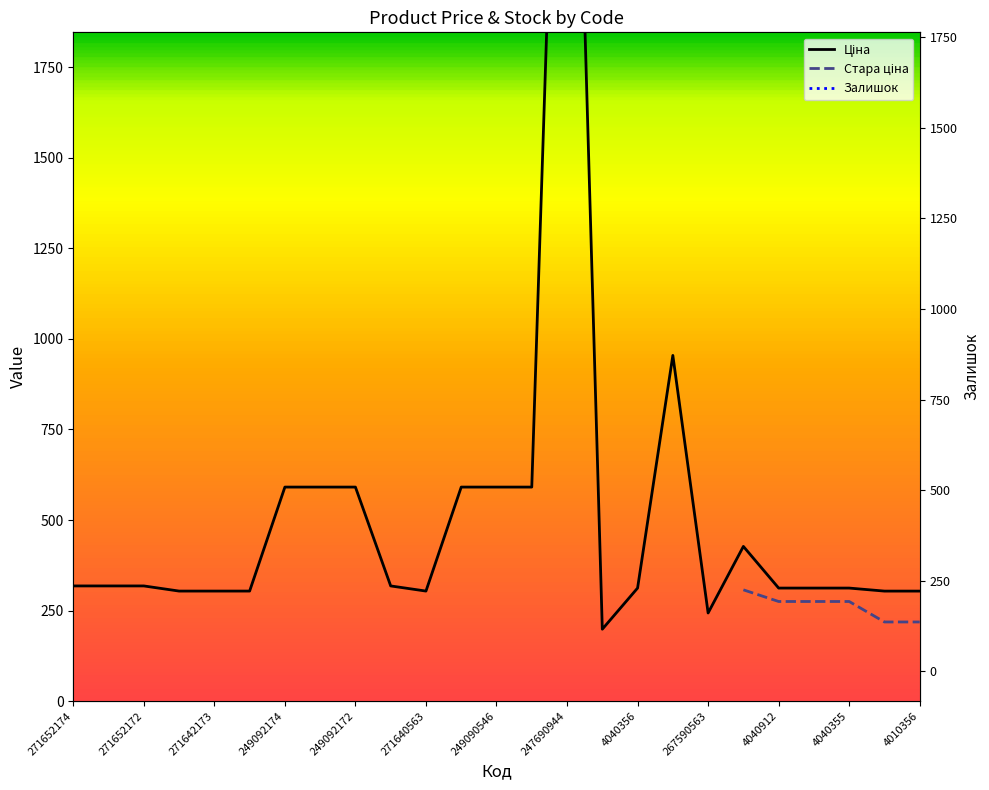

How many lines are shown in the chart?

3